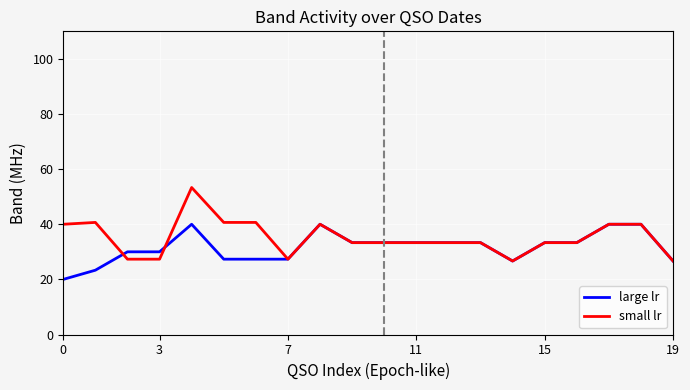

List the series in order of their peak value, highest first.

small lr, large lr